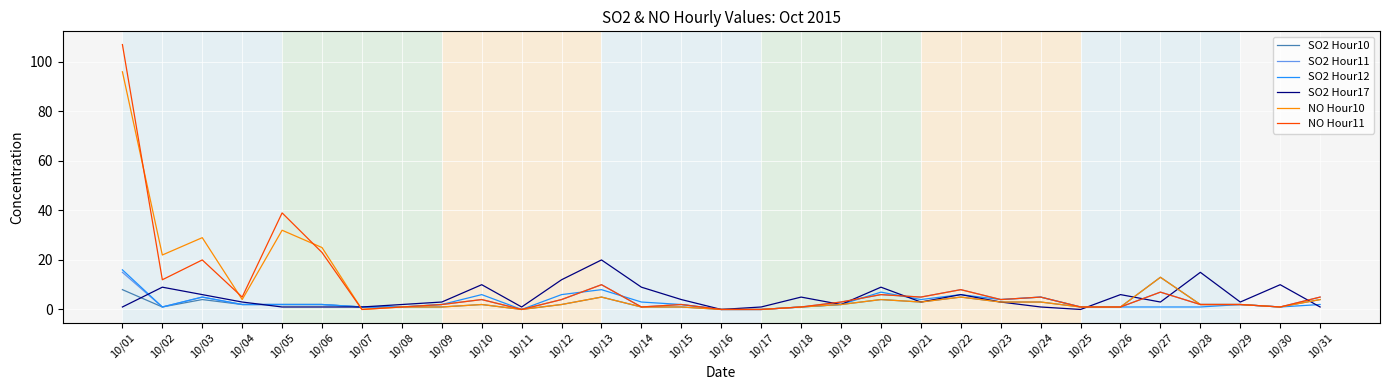

What is the difference between the second highest and minimum values in the SO2 Hour10 series?

8